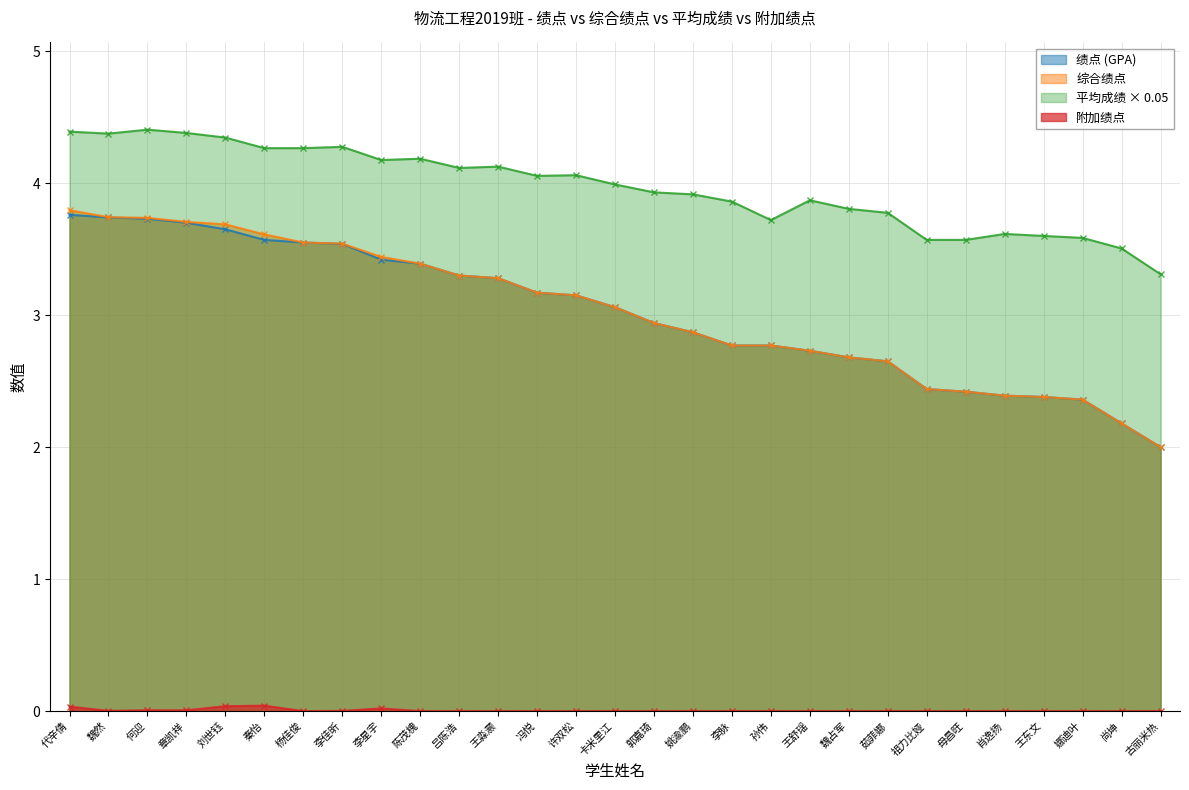

What is the minimum value for 绩点?

2.0